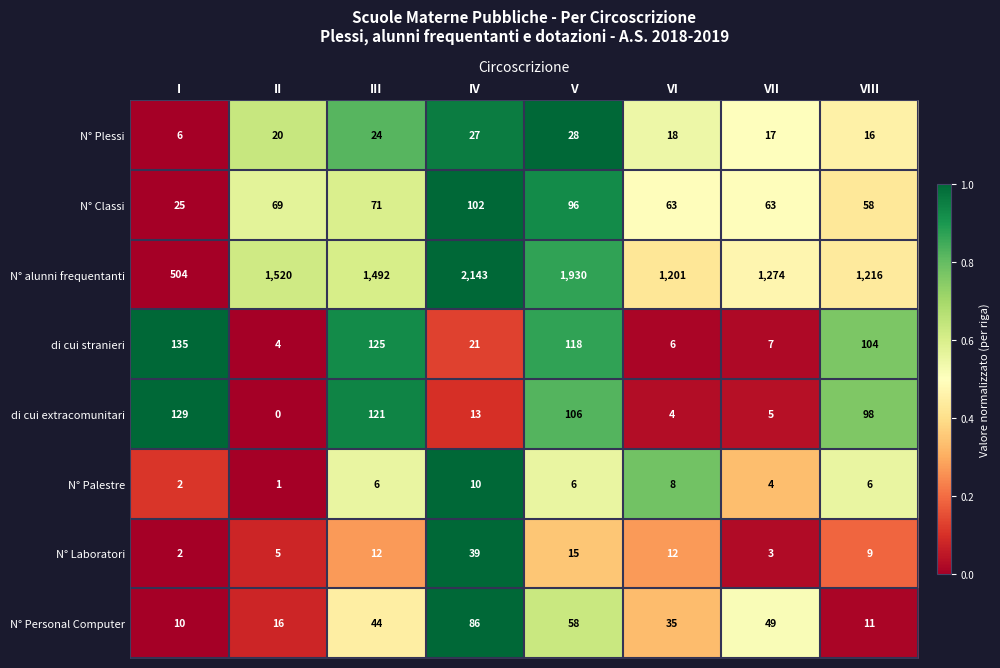

Rank the series by their maximum value, from highest to lowest.

N° alunni frequentanti, di cui stranieri, di cui extracomunitari, N° Classi, N° Personal Computer, N° Laboratori, N° Plessi, N° Palestre